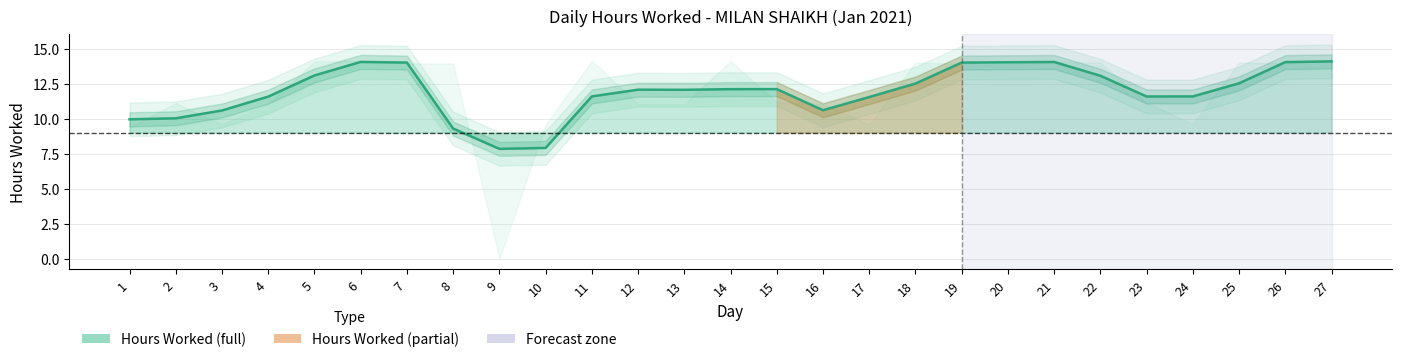

How many lines are shown in the chart?

1